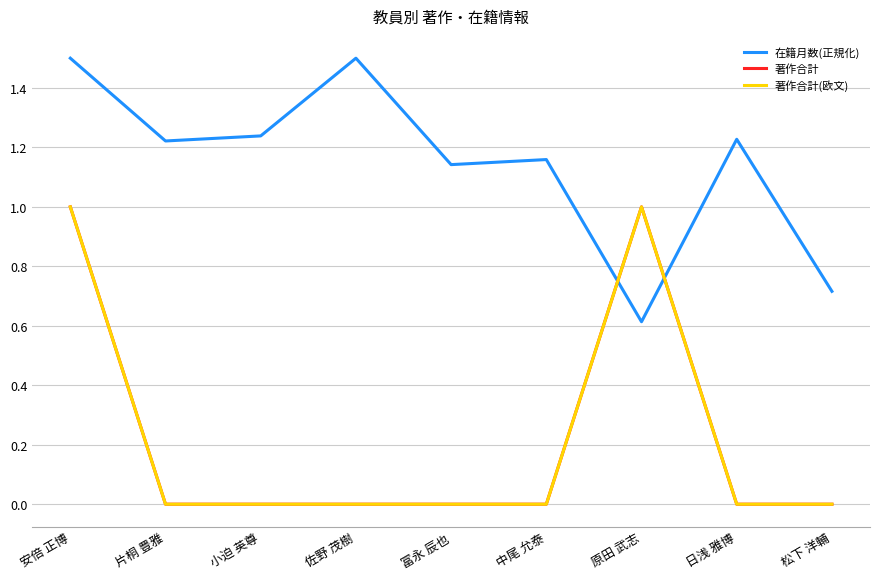

What is the label of the 5th point from the right?

冨永 辰也